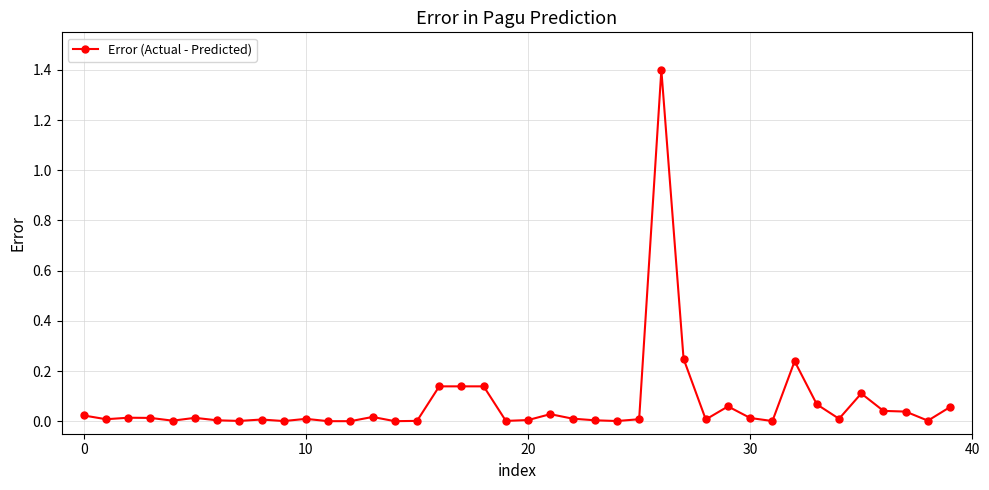

True or false: the data has more than 2 interior local peaks.

True